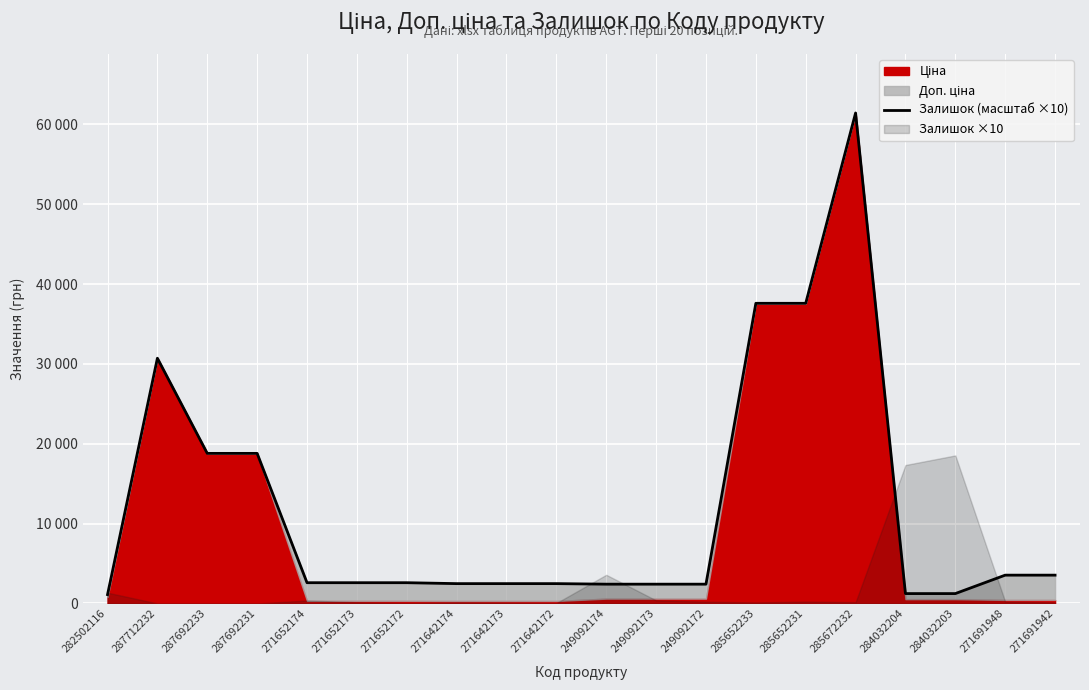

What is the approximate value at 282502116?

1109.2